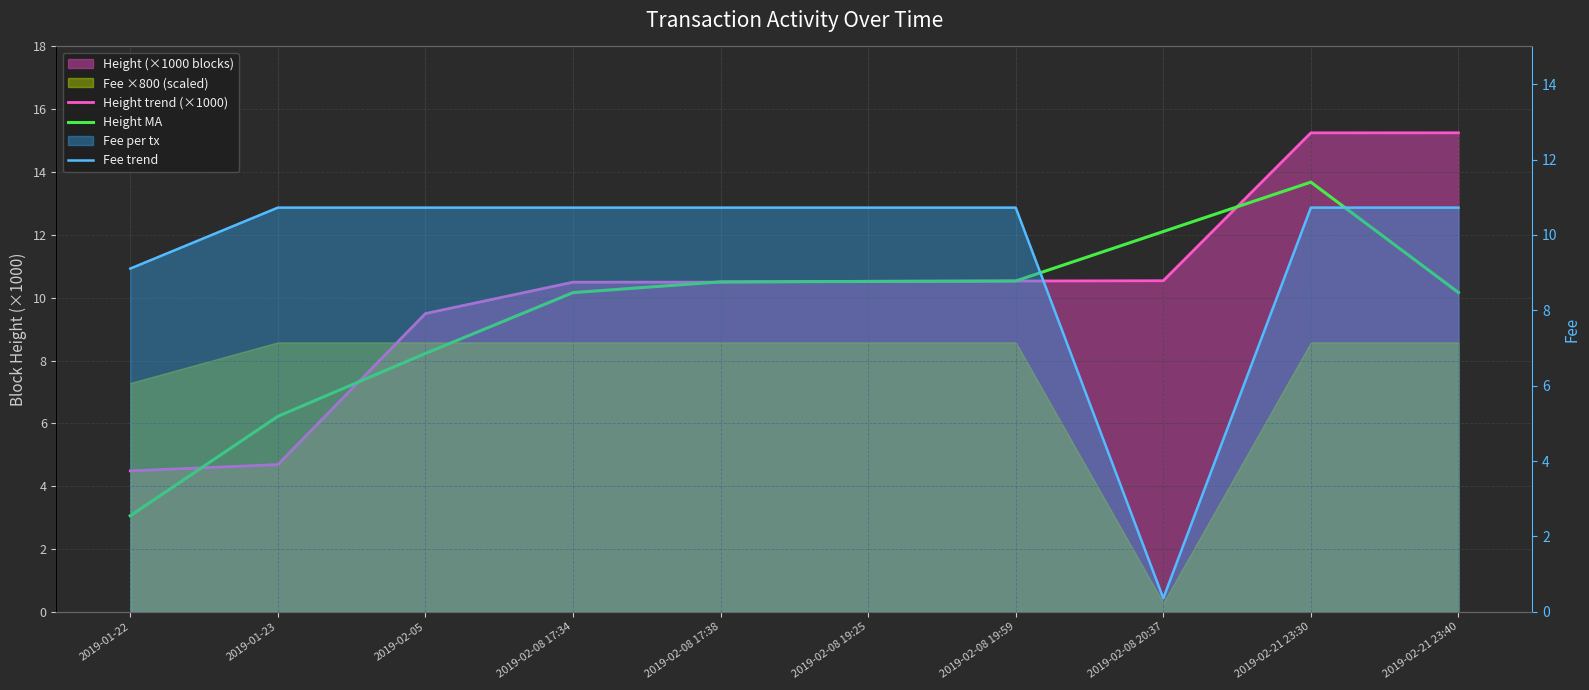

What is the difference between the maximum and minimum values in the Height MA series?

10.6